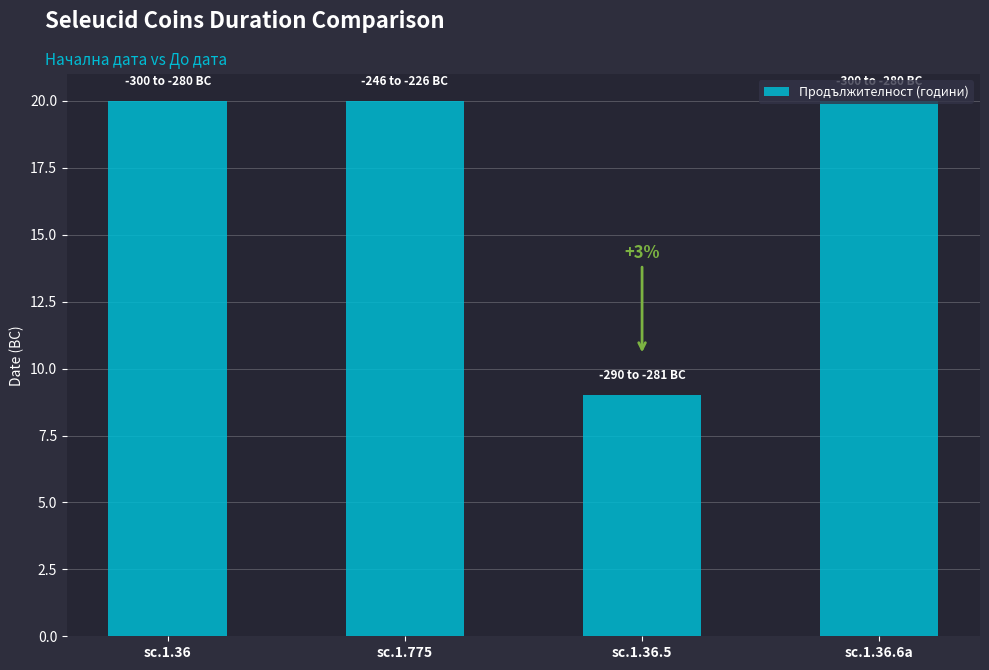

Is it true that the value at sc.1.775 is 34?

False